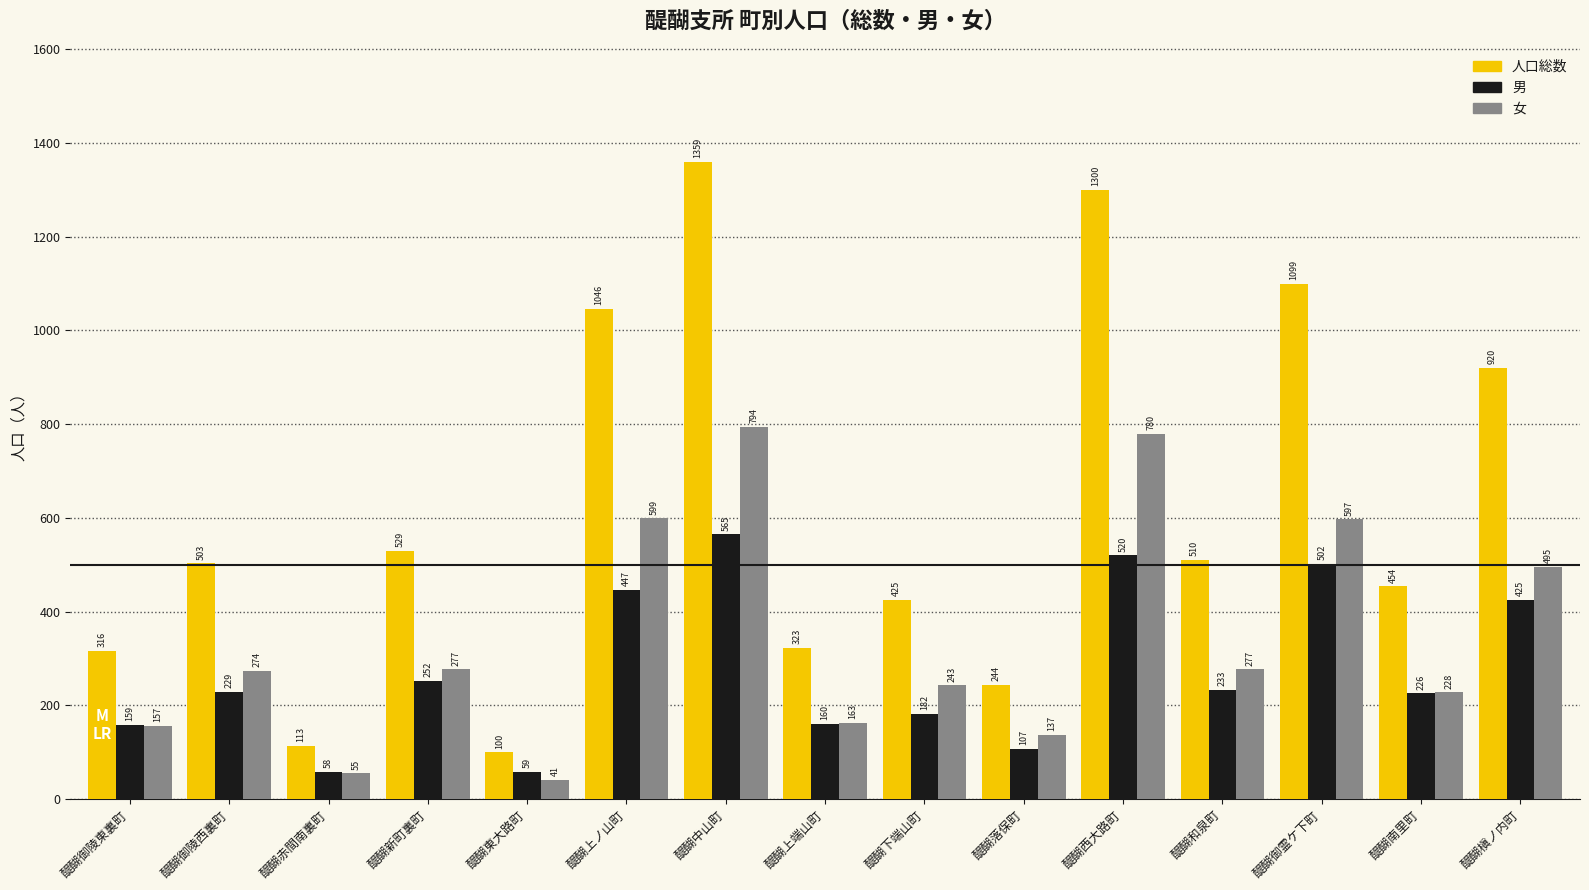

What is the difference between the 女 values at 醍醐落保町 and 醍醐中山町?

657